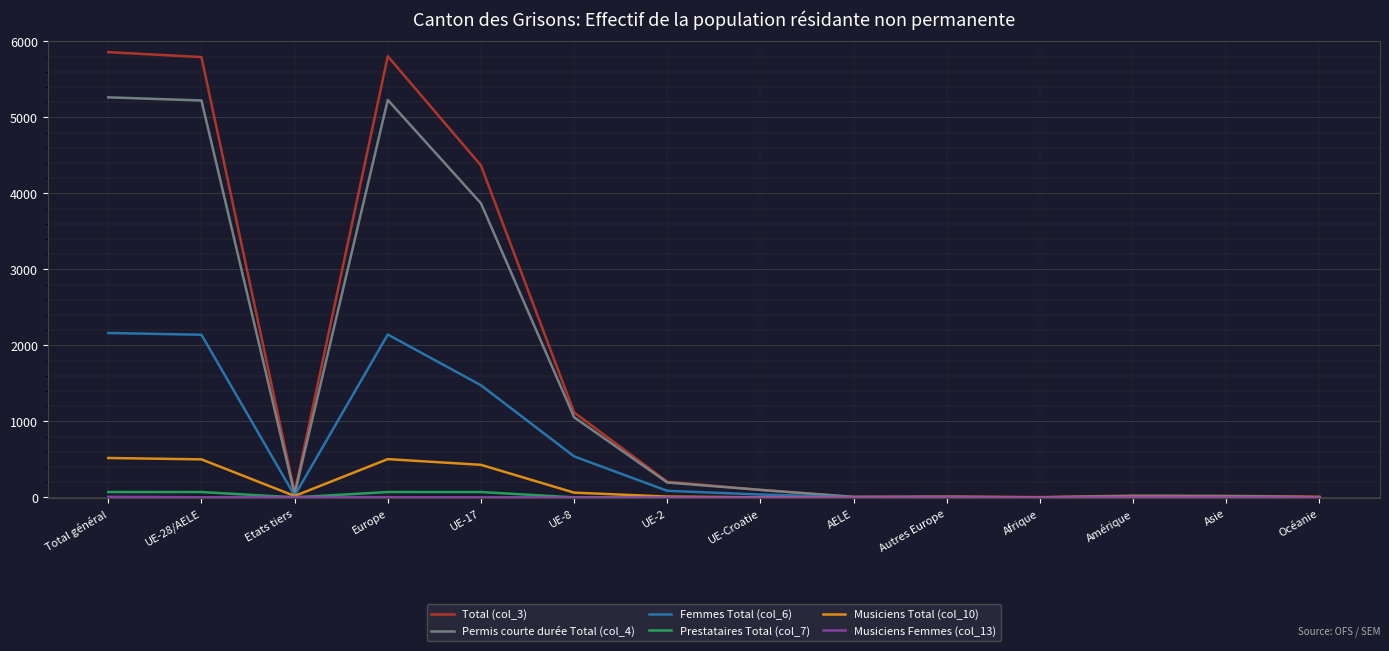

What position from the left is Océanie?

14